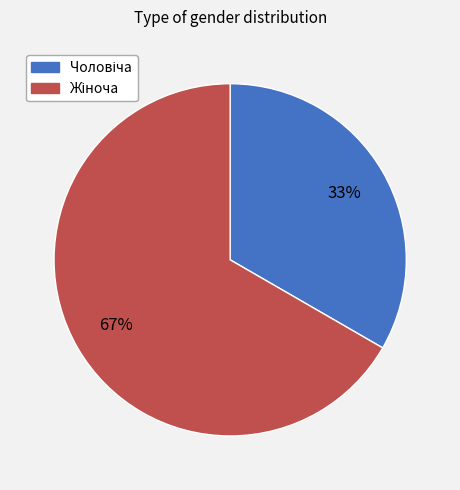

Is there a majority slice in this chart?

Yes